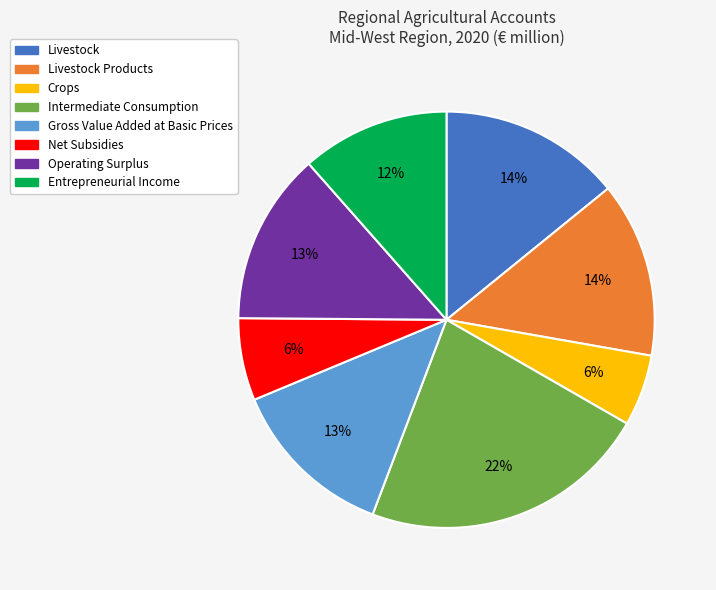

Is there any slice that represents more than half of the pie?

No